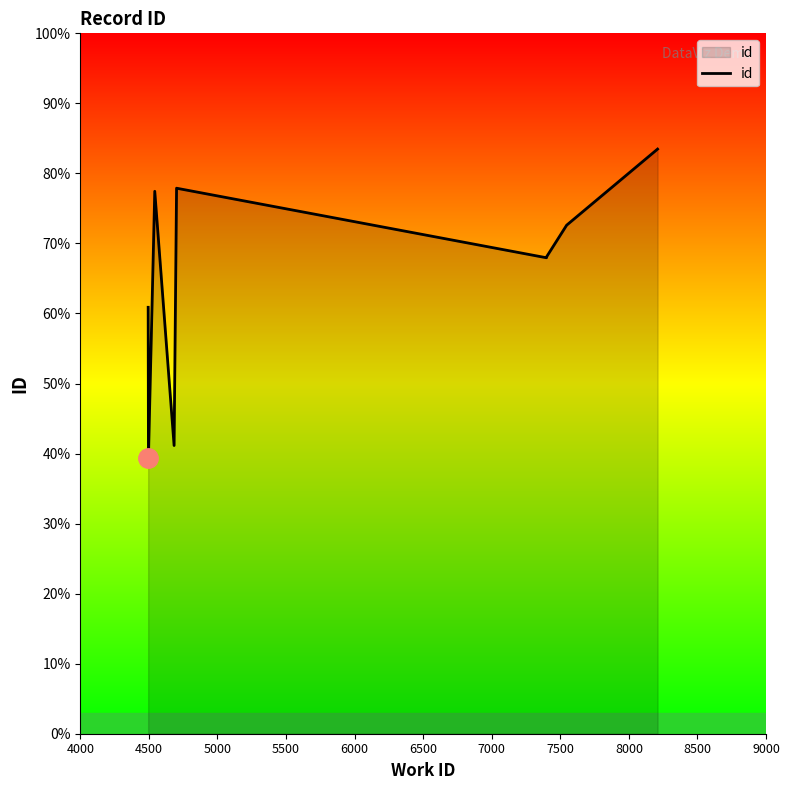

Which label corresponds to the smallest value in the chart?

4500